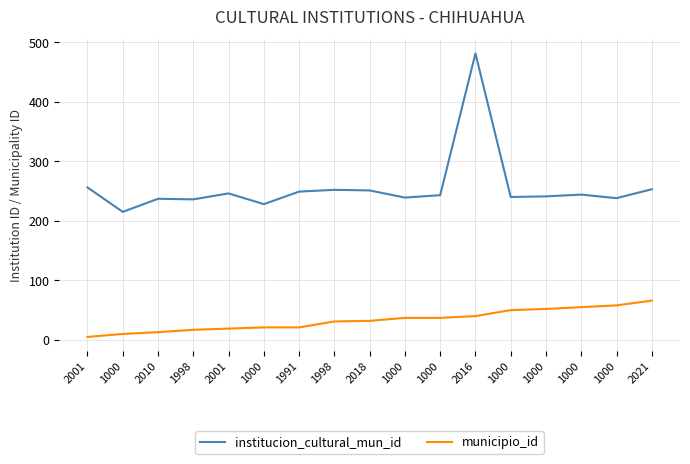

How many lines are shown in the chart?

2